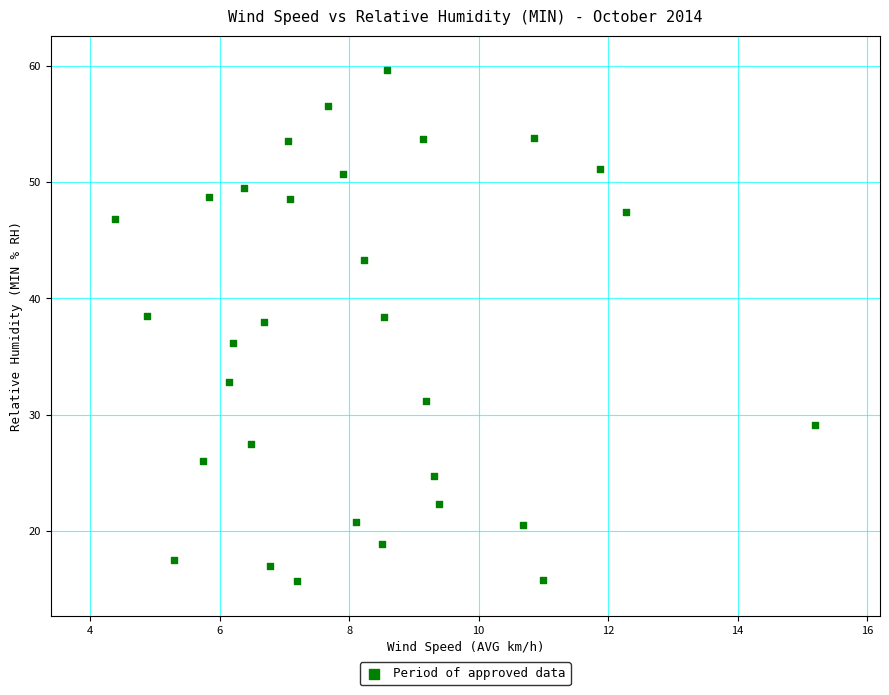

What is the range of Y values (max minus min)?

43.9